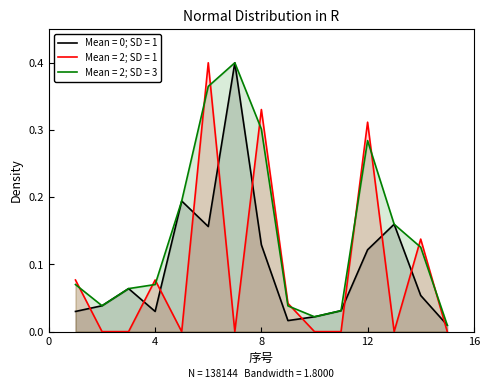

Is it true that Mean = 2; SD = 3 equals 0.0 at 4?

False